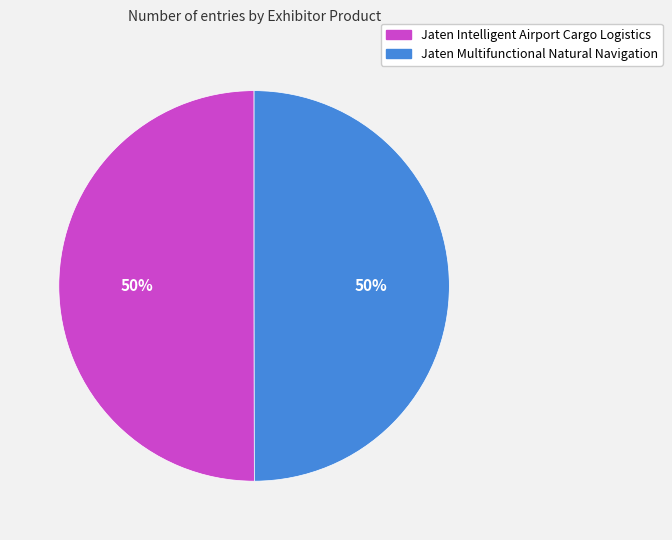

The Jaten Multifunctional Natural Navigation slice represents 58% of the pie. True or false?

False